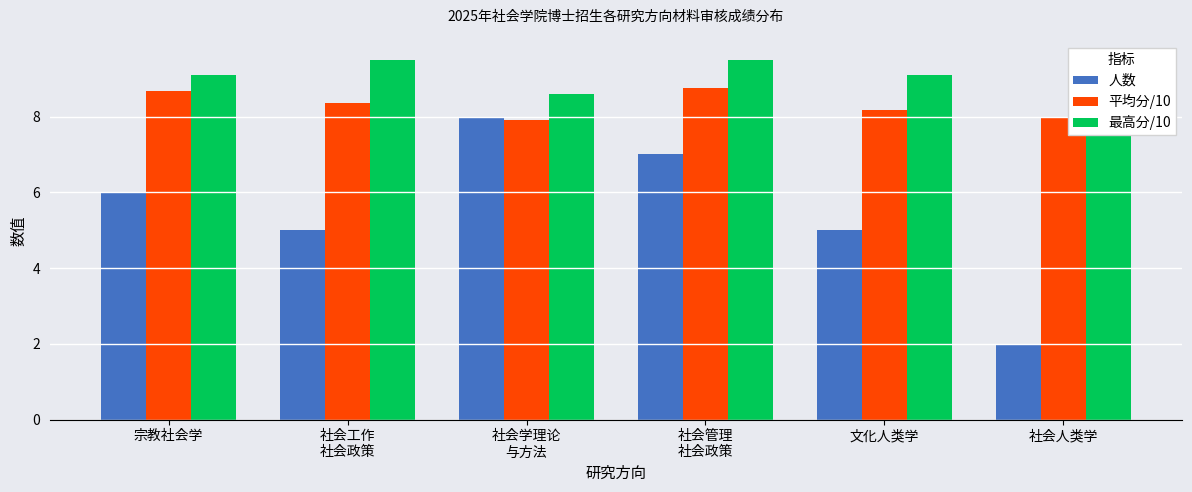

Which category has the highest value in the 最高分/10 series?

社会工作
社会政策